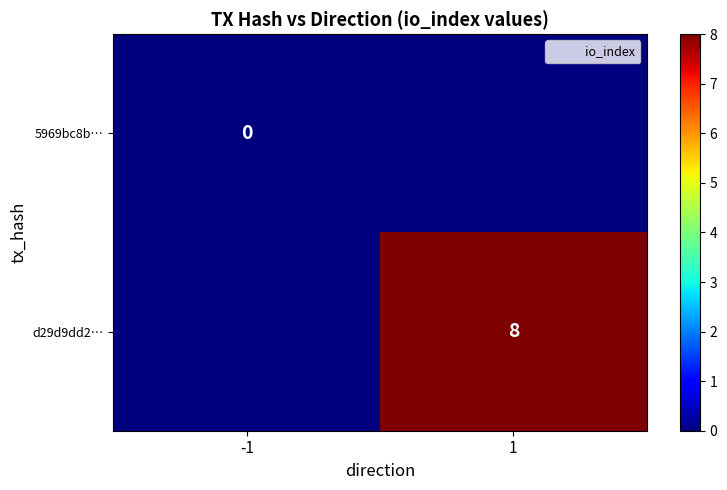

What is the difference between the d29d9dd2… values at 1 and -1?

8